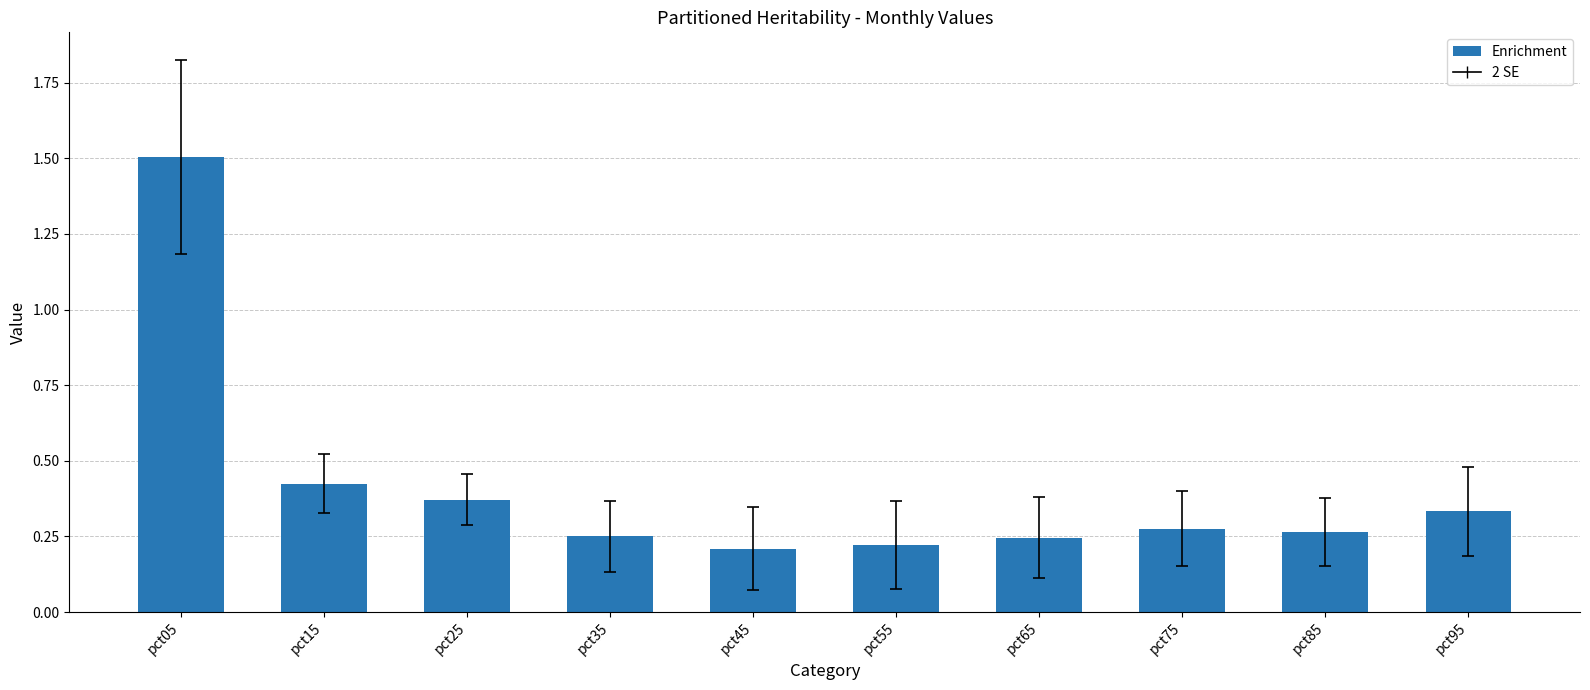

What is the greatest value displayed?

1.5